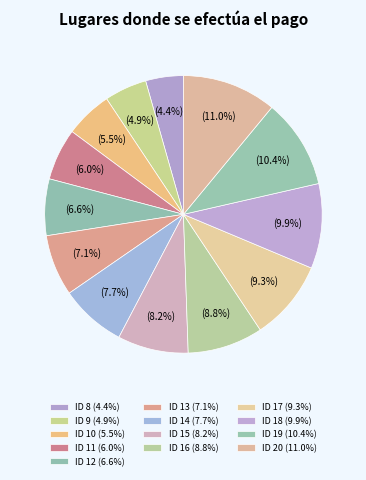

Count the number of slices in the pie.

13